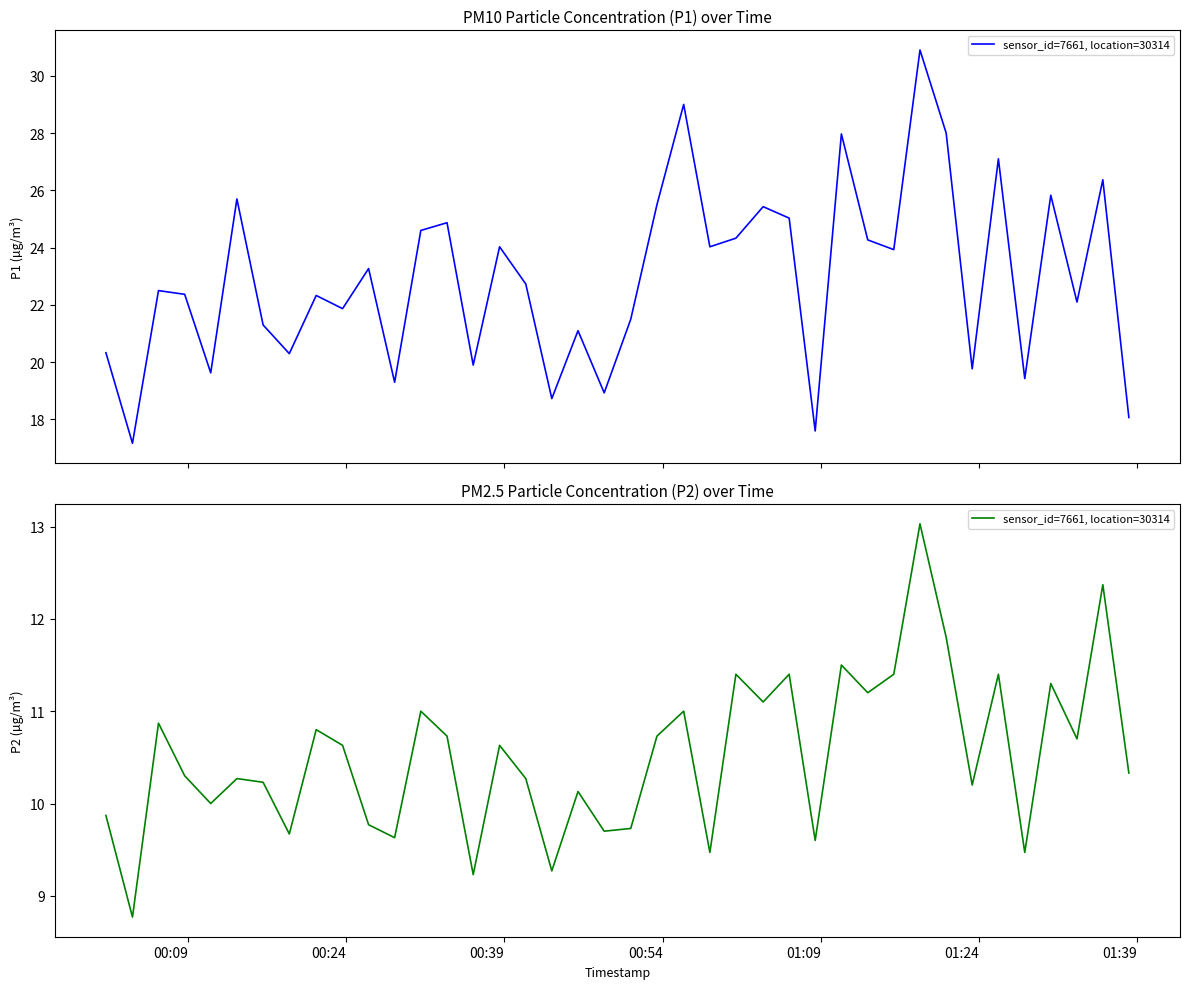

How many values are below 10?

12